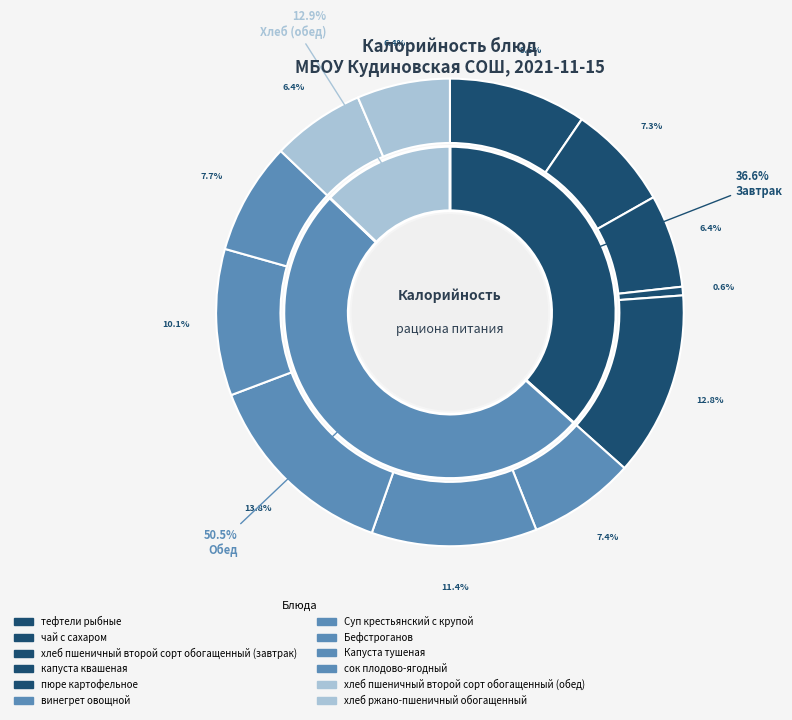

To the nearest percent, what is the difference between the хлеб пшеничный второй сорт обогащенный (обед) and пюре картофельное slice percentages?

6%